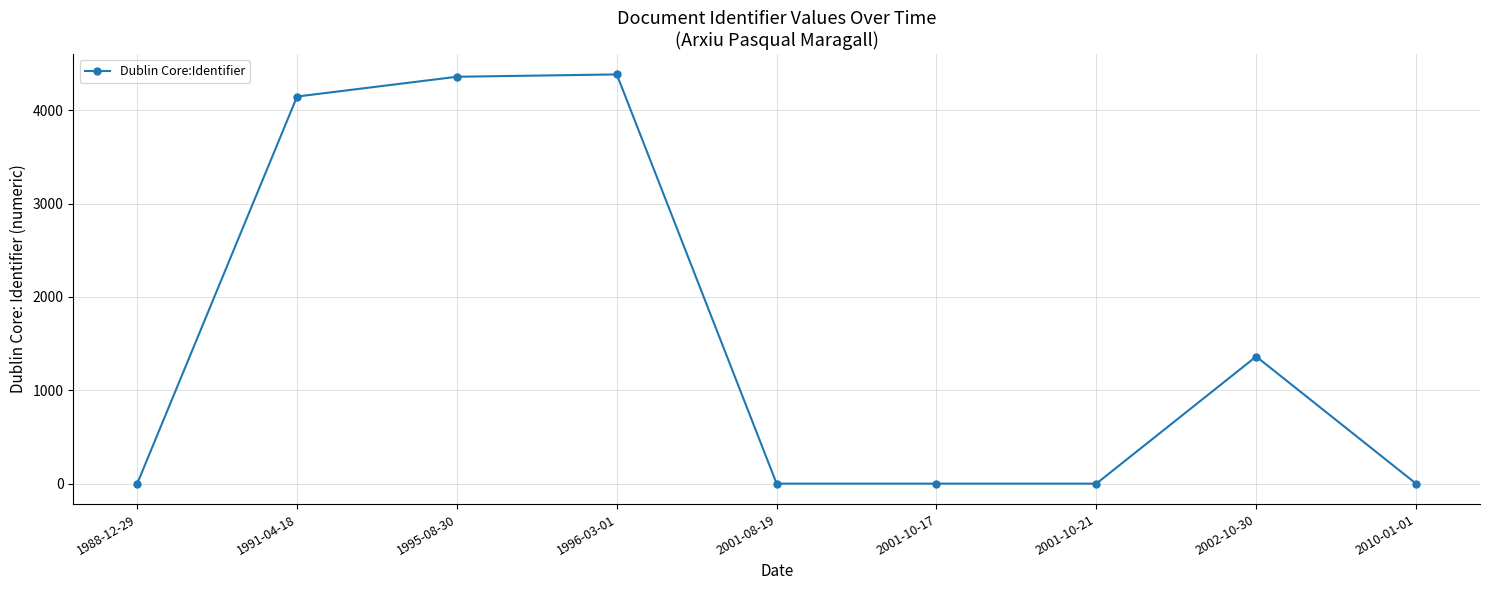

Reading left to right, transcribe all the data shown in this chart.

0	4148	4360	4385	0	0	0	1362	0